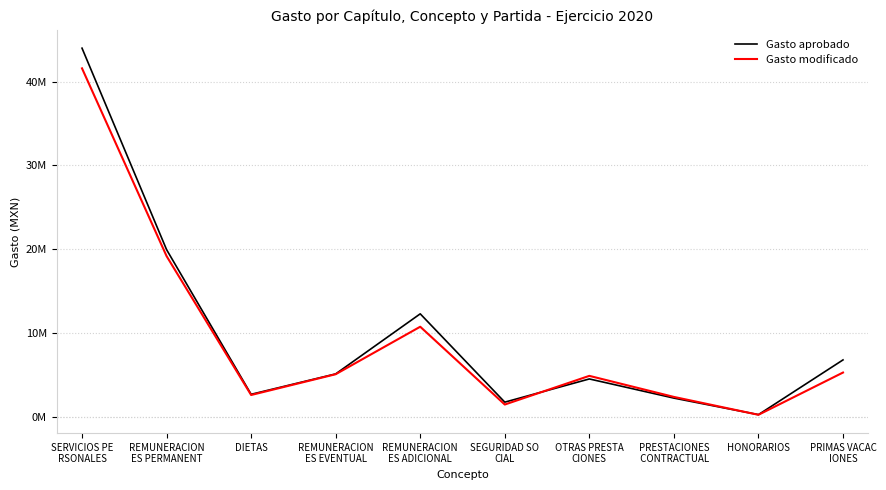

Reading left to right, extract all data points from this chart.

Gasto aprobado: 43971339.0	19970713.3	2735168.0	5165671.4	12323002.3	1802258.5	4565983.3	2284689.4	313532.9	6834015.5
Gasto modificado: 41566532.0	19199490.4	2653126.7	5128179.8	10787036.8	1518260.2	4933564.8	2425304.1	296233.4	5328225.9